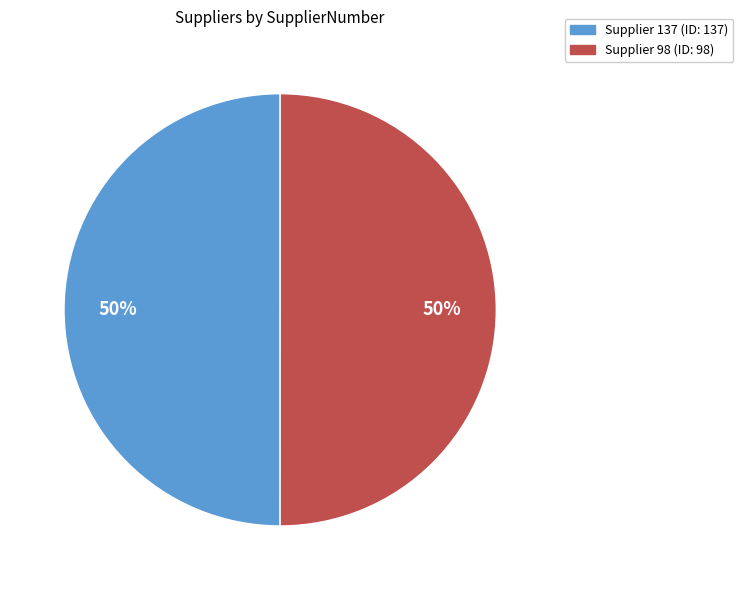

To the nearest percent, what is the average slice percentage?

50%